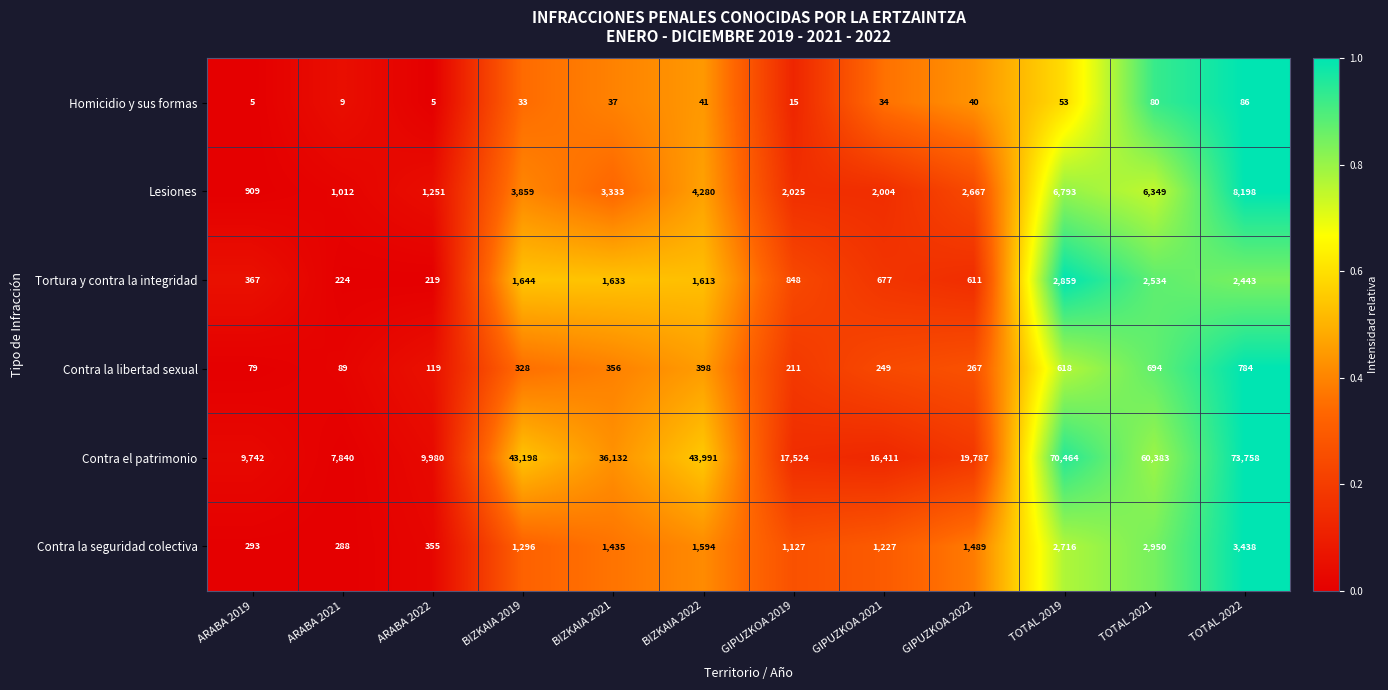

What is the spread (max minus min) of values at BIZKAIA 2021?

36095